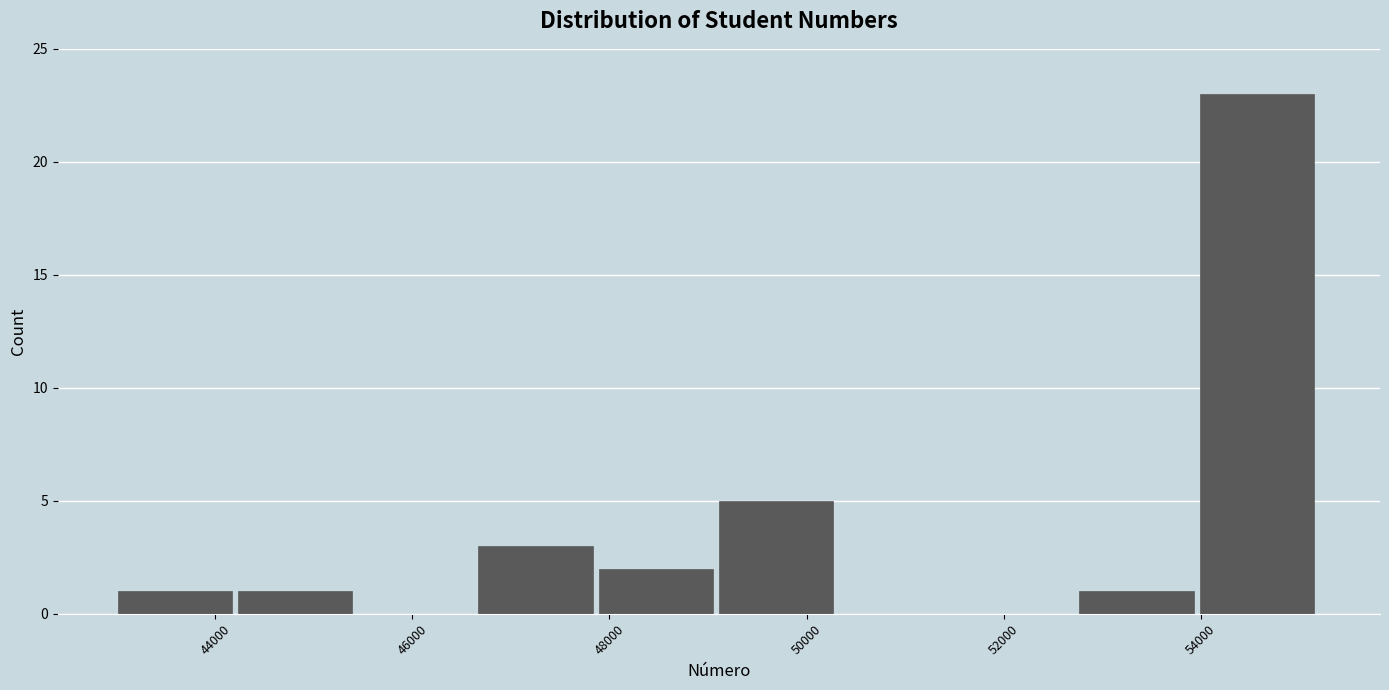

How tall is the bar that spans 44200 to 45400 on the x-axis? Neither the bar edges nor the heights are printed on the chart, so give them approximately, as read against the axes.

1